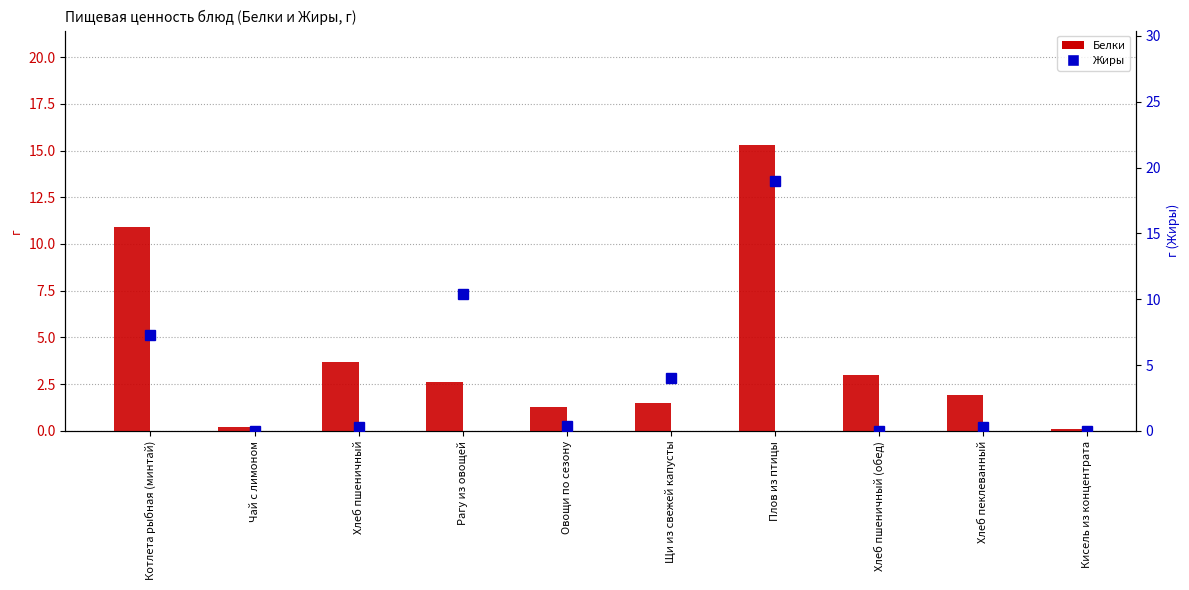

What is the label of the 8th bar from the left?

Хлеб пшеничный (обед)